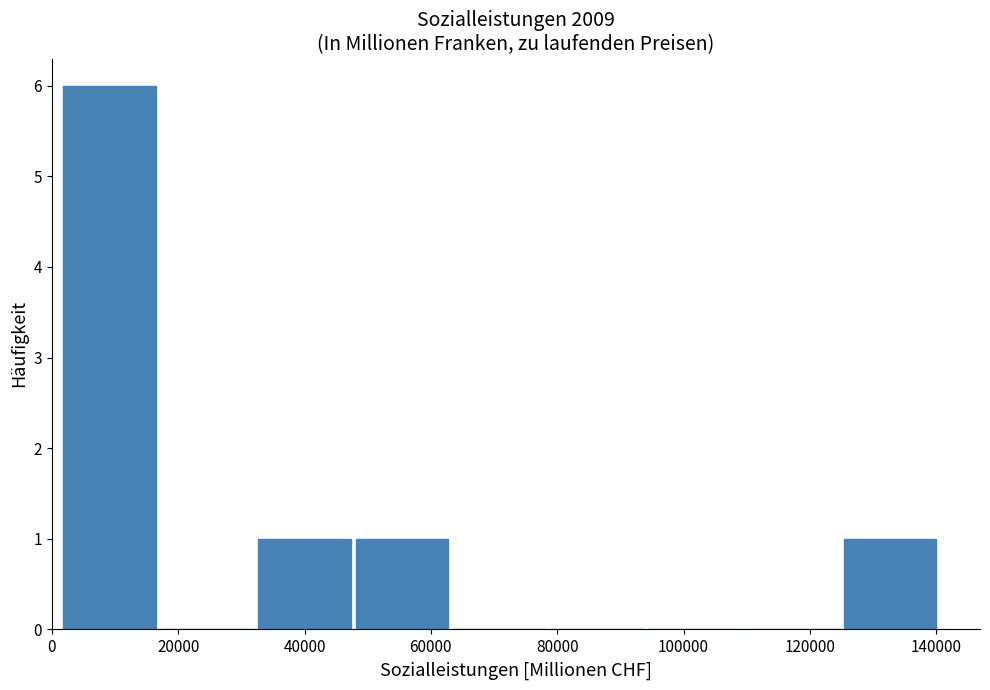

Reading left to right, transcribe this chart: for each bar, give the range it covers on the x-axis and its height. Neither the bar edges nor the heights are printed on the chart, so give them approximately, as read against the axes.

2000 to 16000: 6
16000 to 32000: 0
32000 to 48000: 1
48000 to 64000: 1
64000 to 78000: 0
78000 to 94000: 0
94000 to 110000: 0
110000 to 124000: 0
124000 to 140000: 1